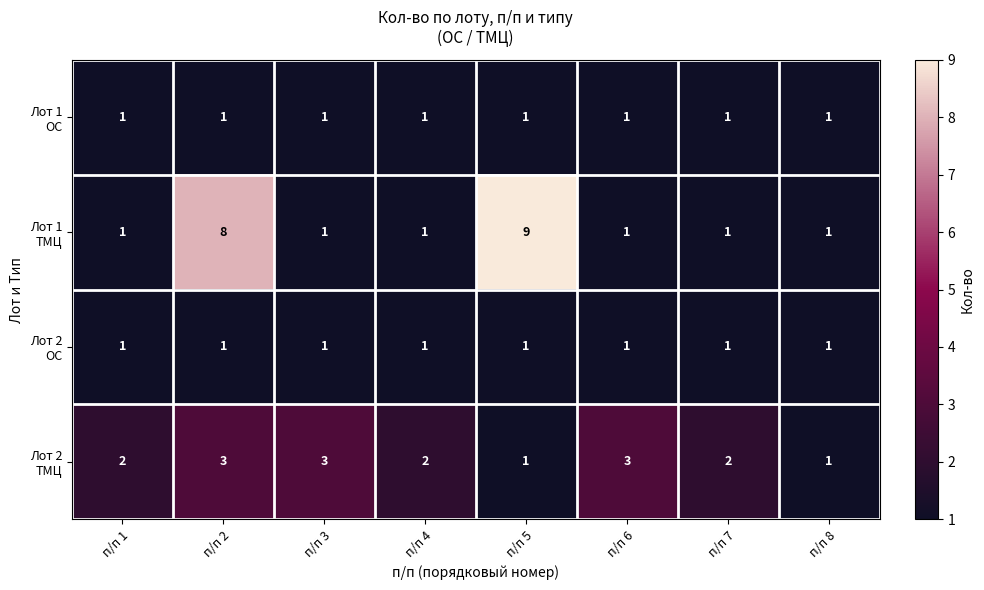

What is the minimum value shown in the chart?

1